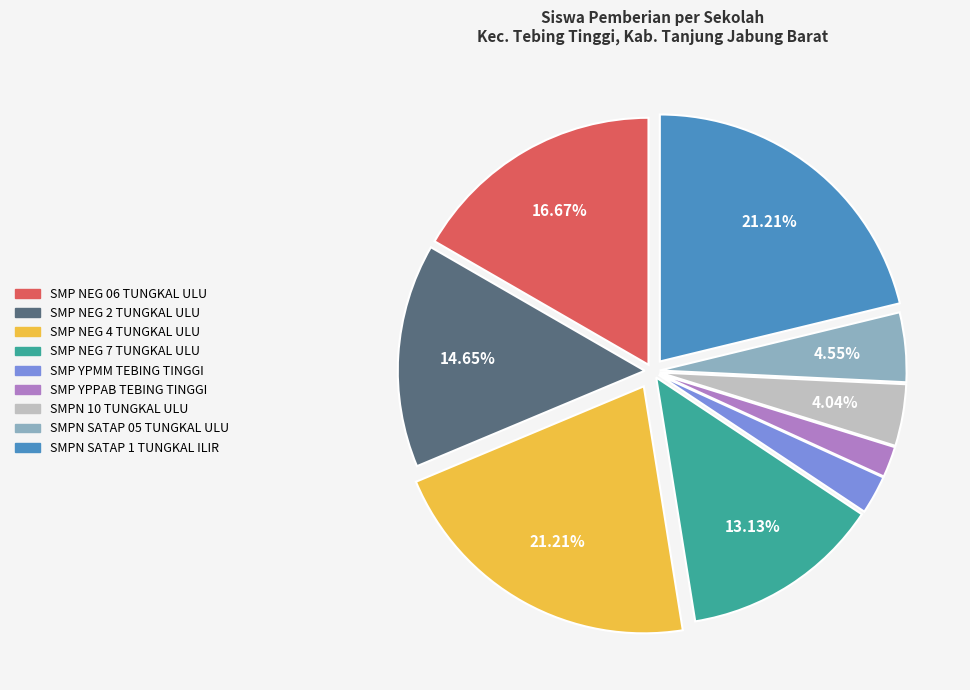

Count the number of slices in the pie.

9